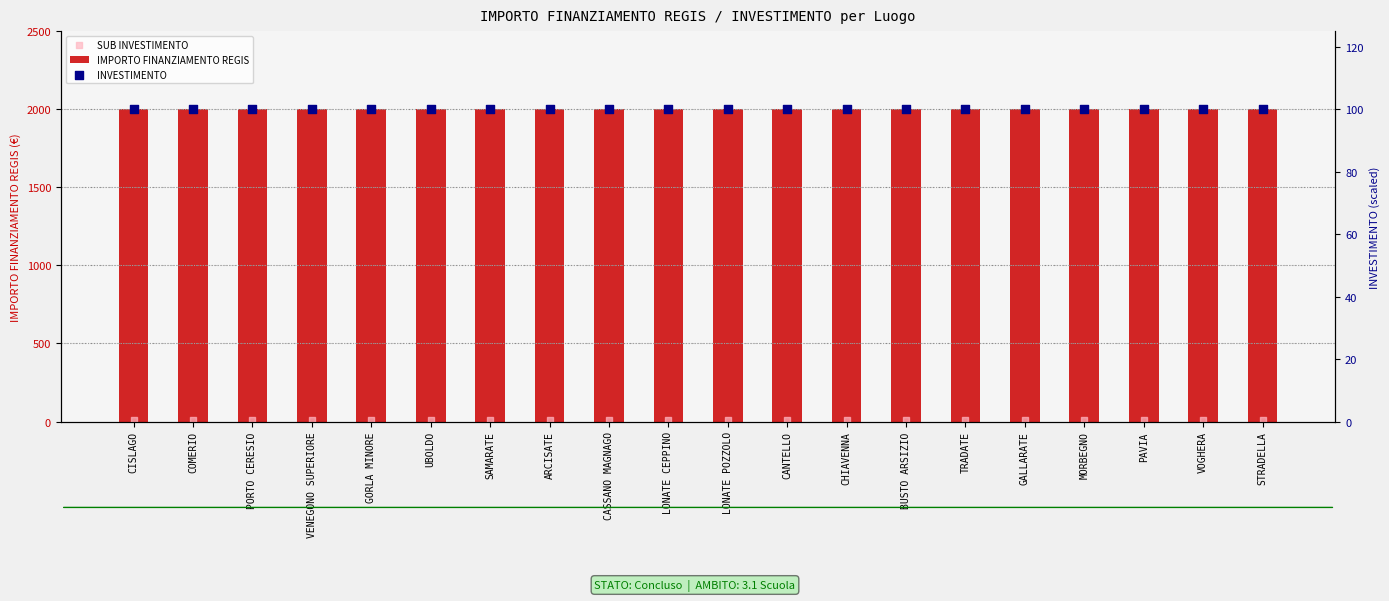

At which category is the sum across all series the highest?

CISLAGO